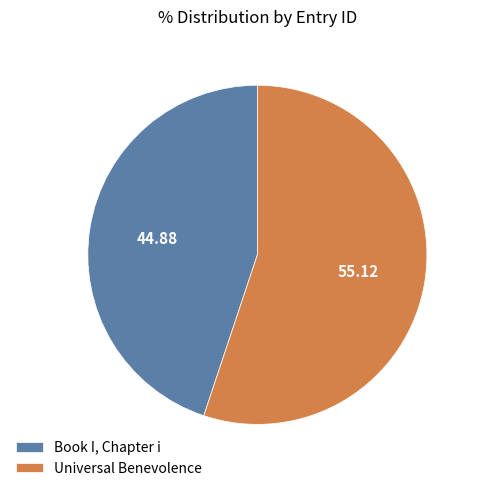

What is the ratio of the value at Universal Benevolence to the value at Book I, Chapter i?

1.2